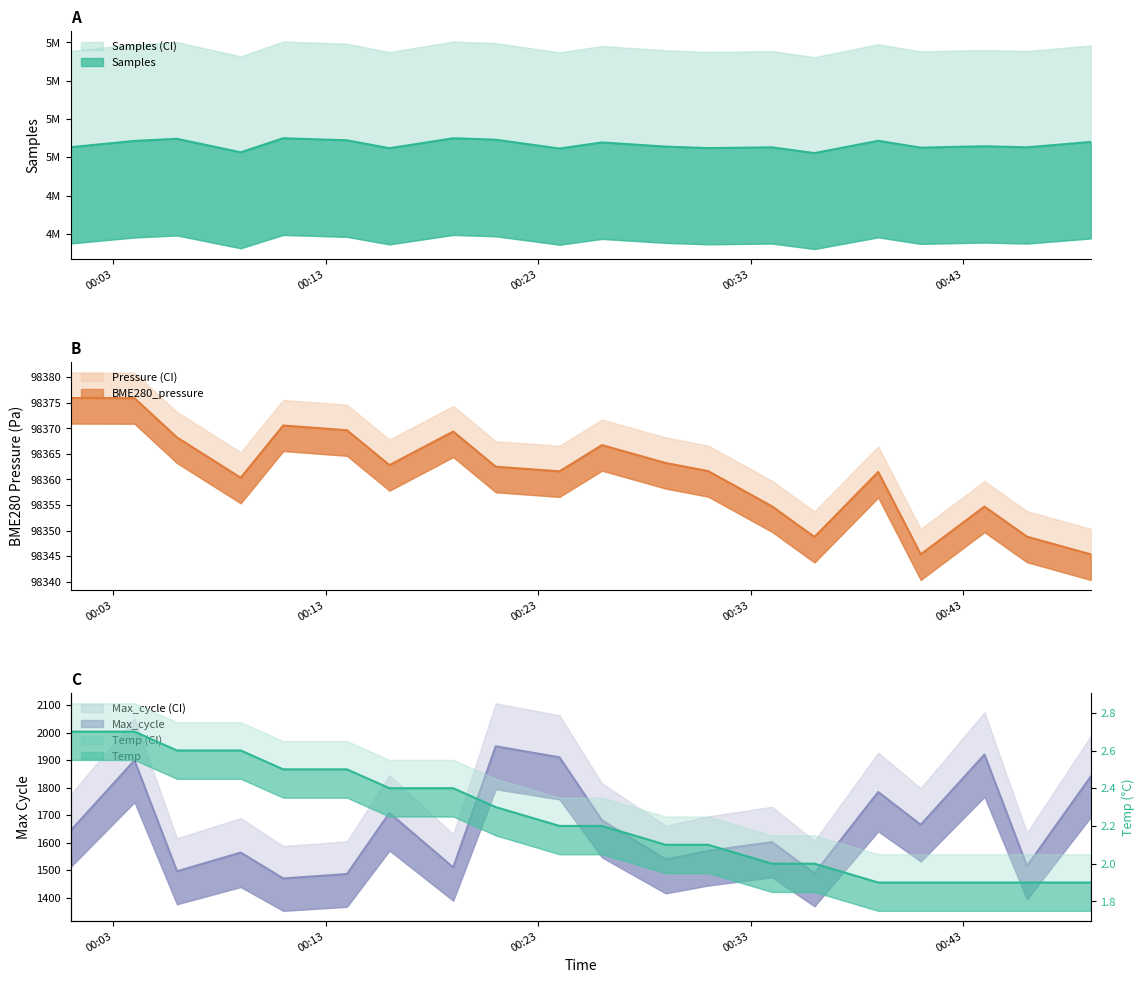

True or false: Temp has more than 2 interior local peaks.

False